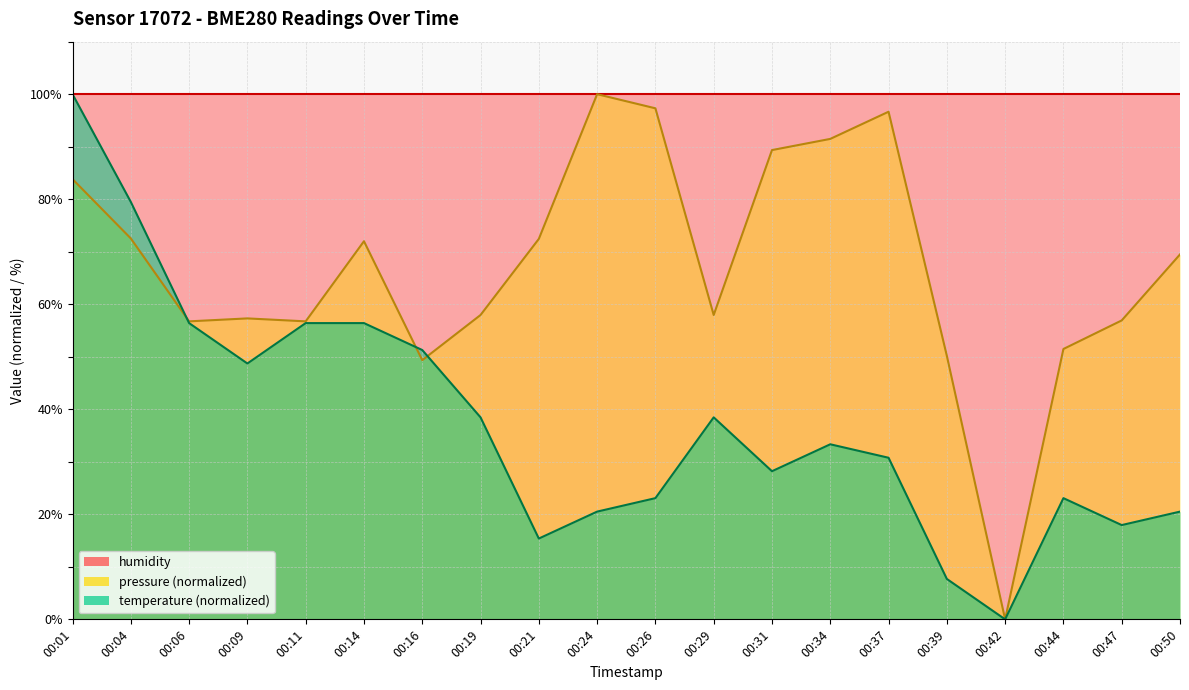

Where is the first local maximum for pressure?

00:09